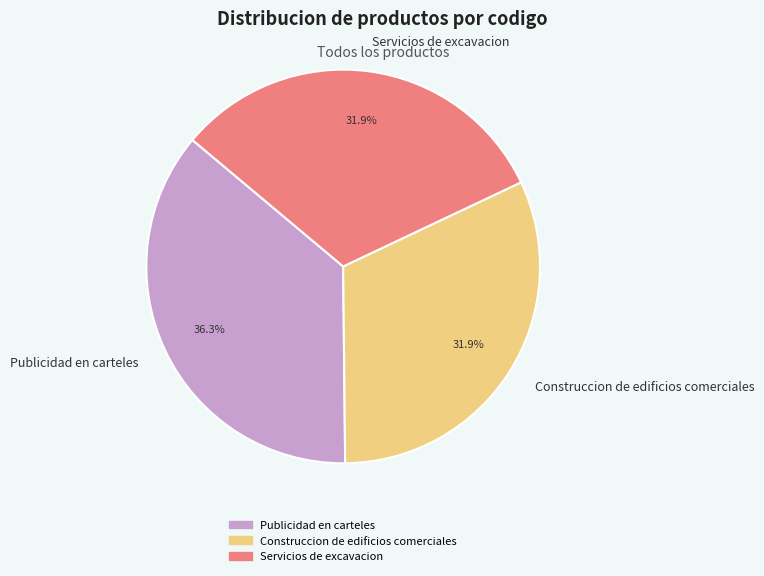

What is the ratio of the value at Publicidad en carteles to the value at Construccion de edificios comerciales?

1.1